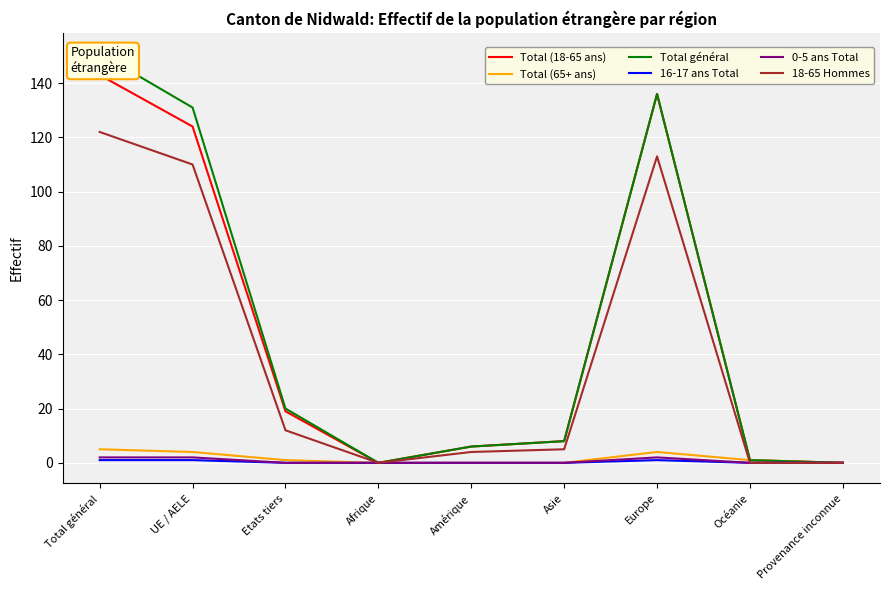

At which label is 18-65 Hommes closest to 61?

UE / AELE